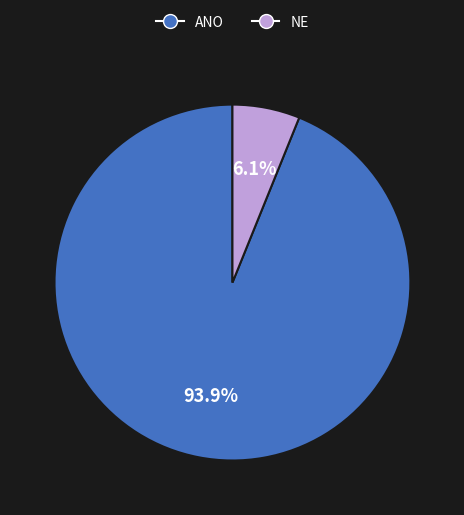

Which slice is the smallest?

NE